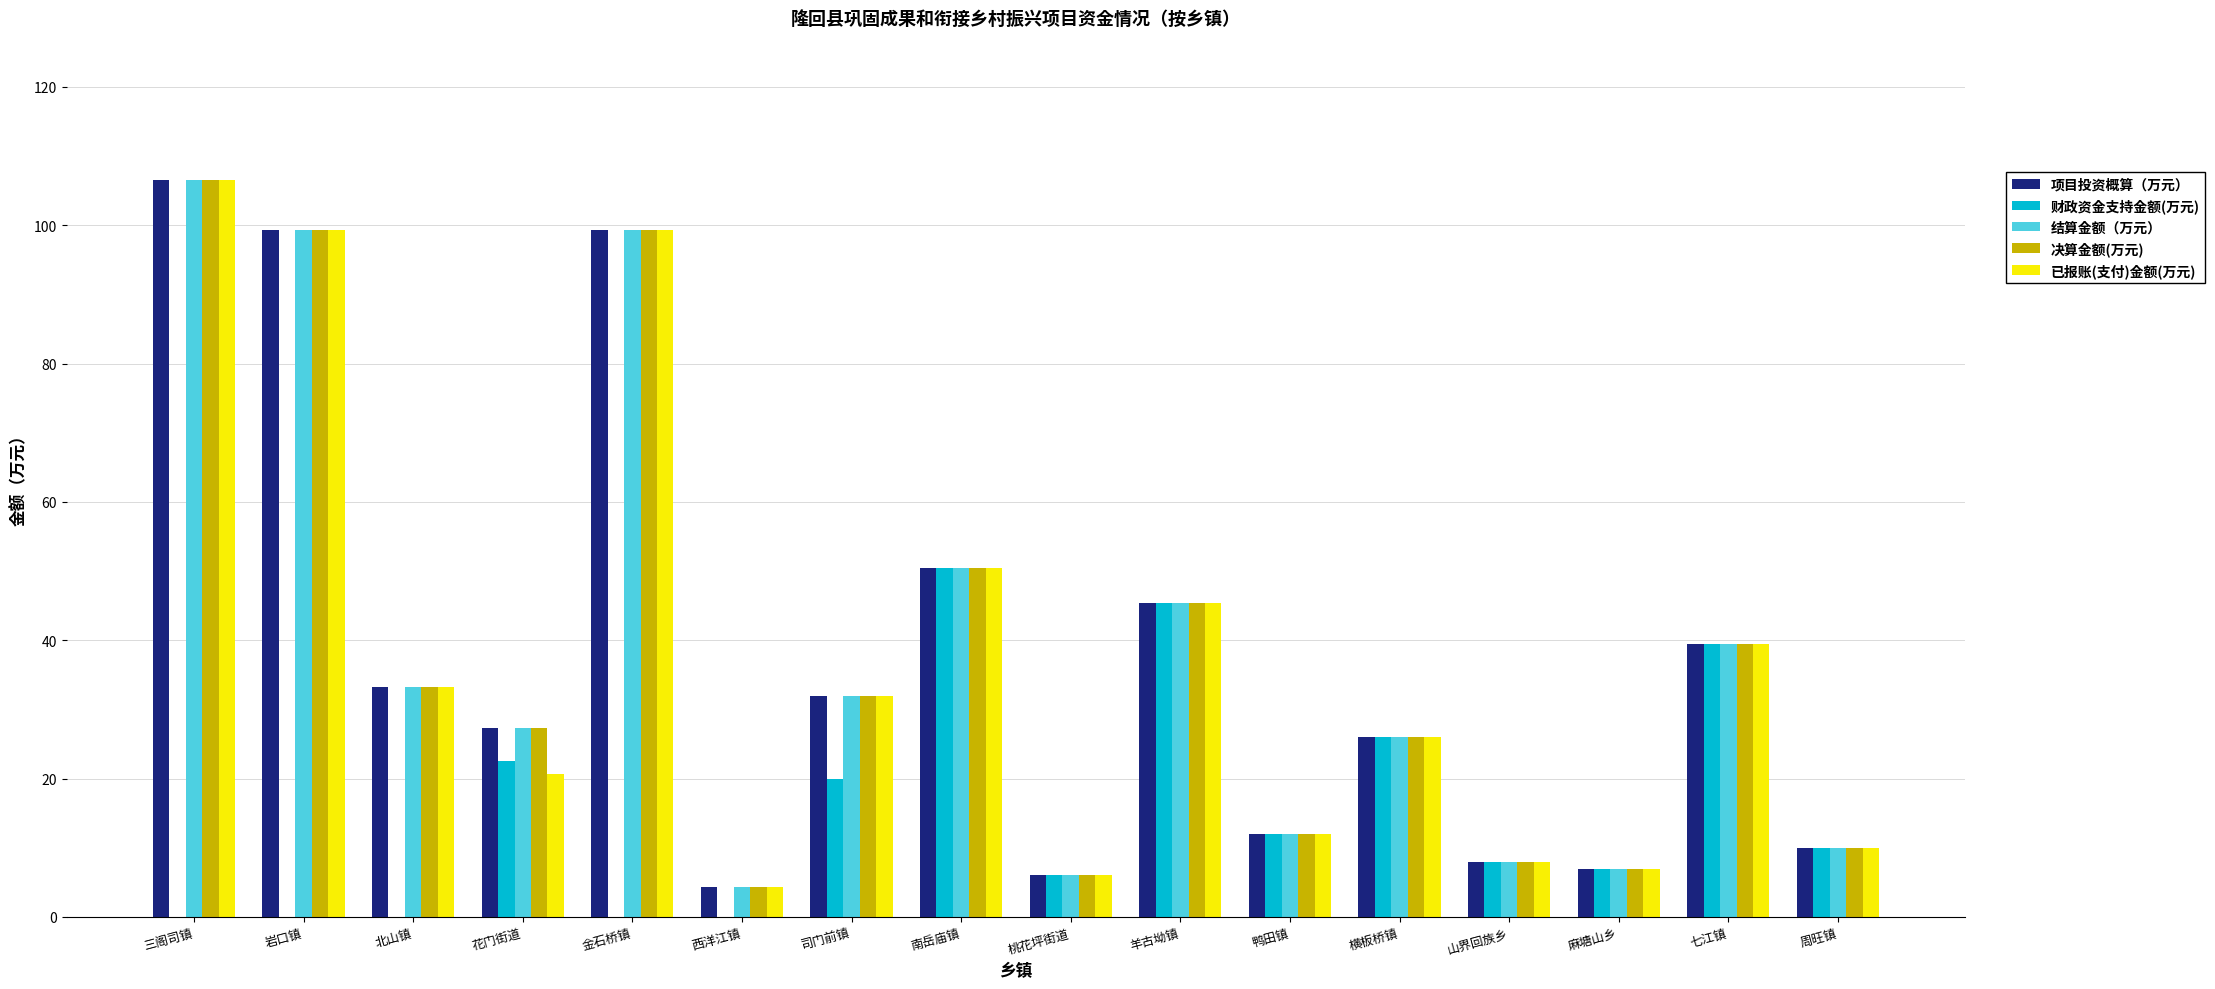

How many data points does each series have?

16